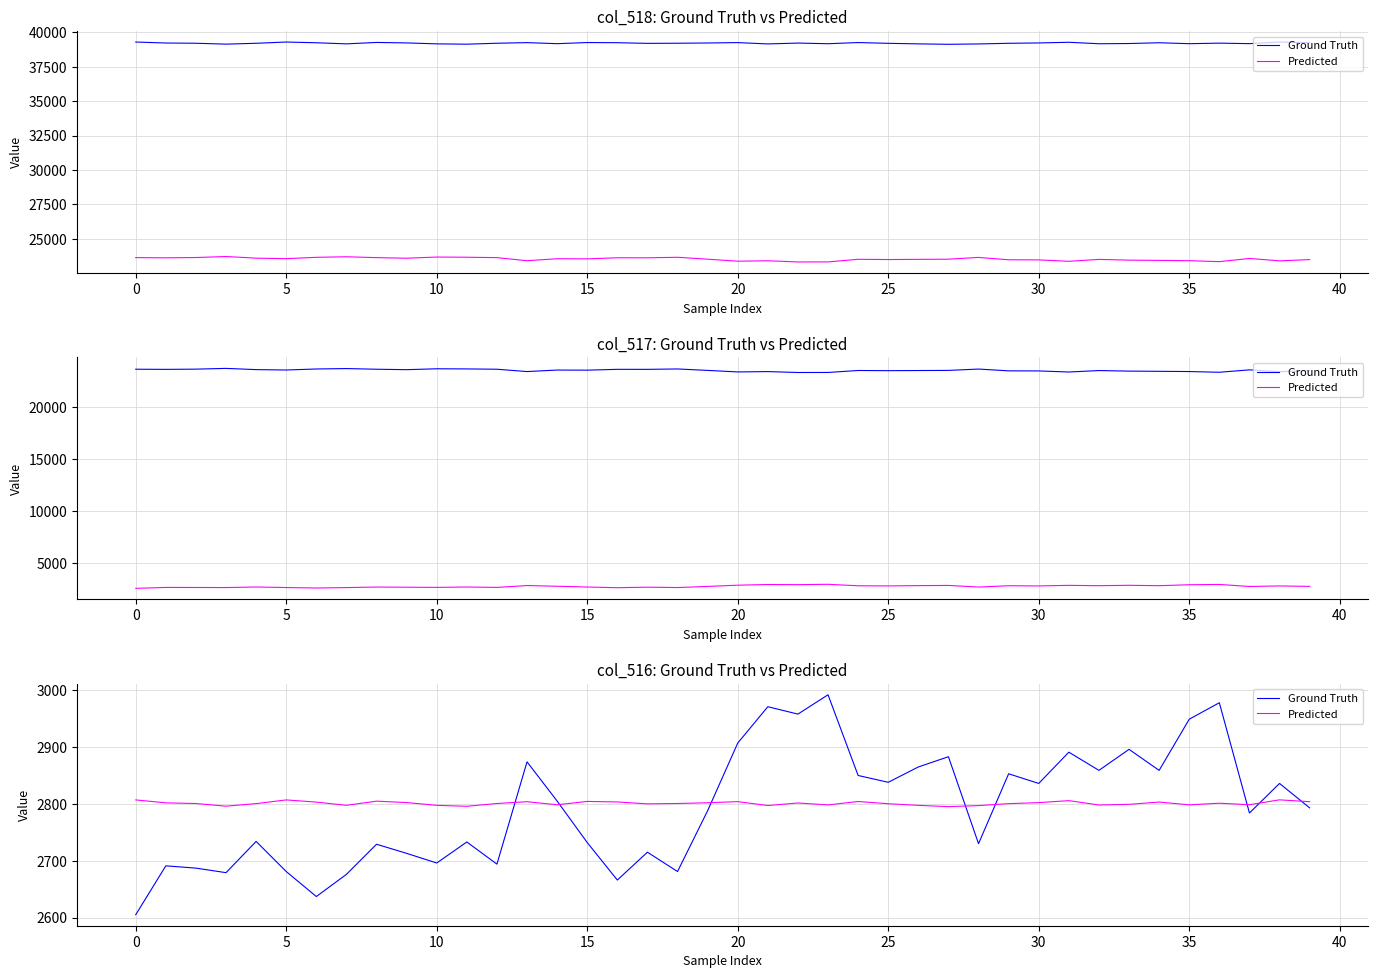

Does the chart have visible grid lines?

Yes